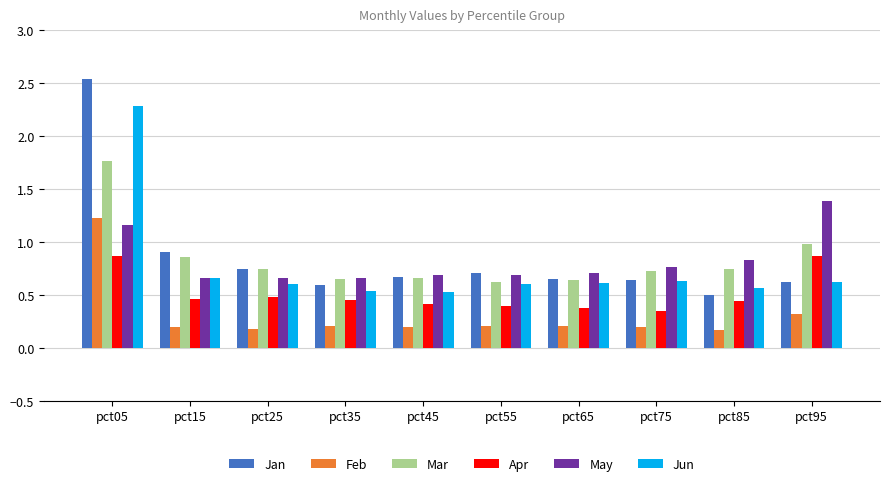

List the series in order of their peak value, lowest first.

Apr, Feb, May, Mar, Jun, Jan